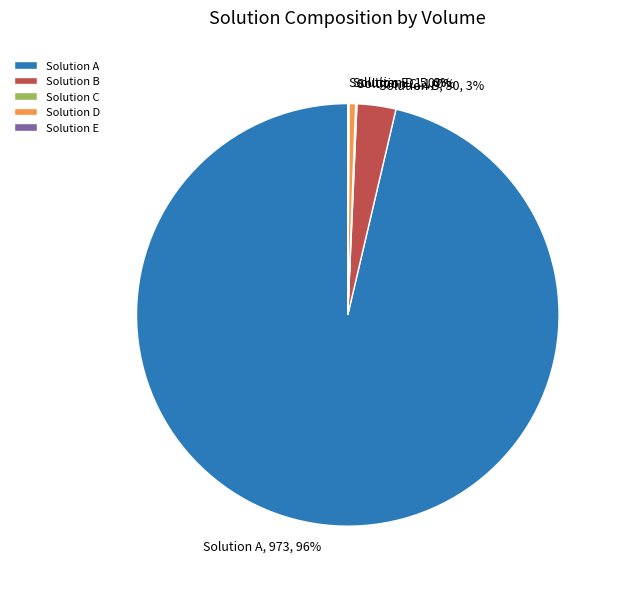

Is there a majority slice in this chart?

Yes